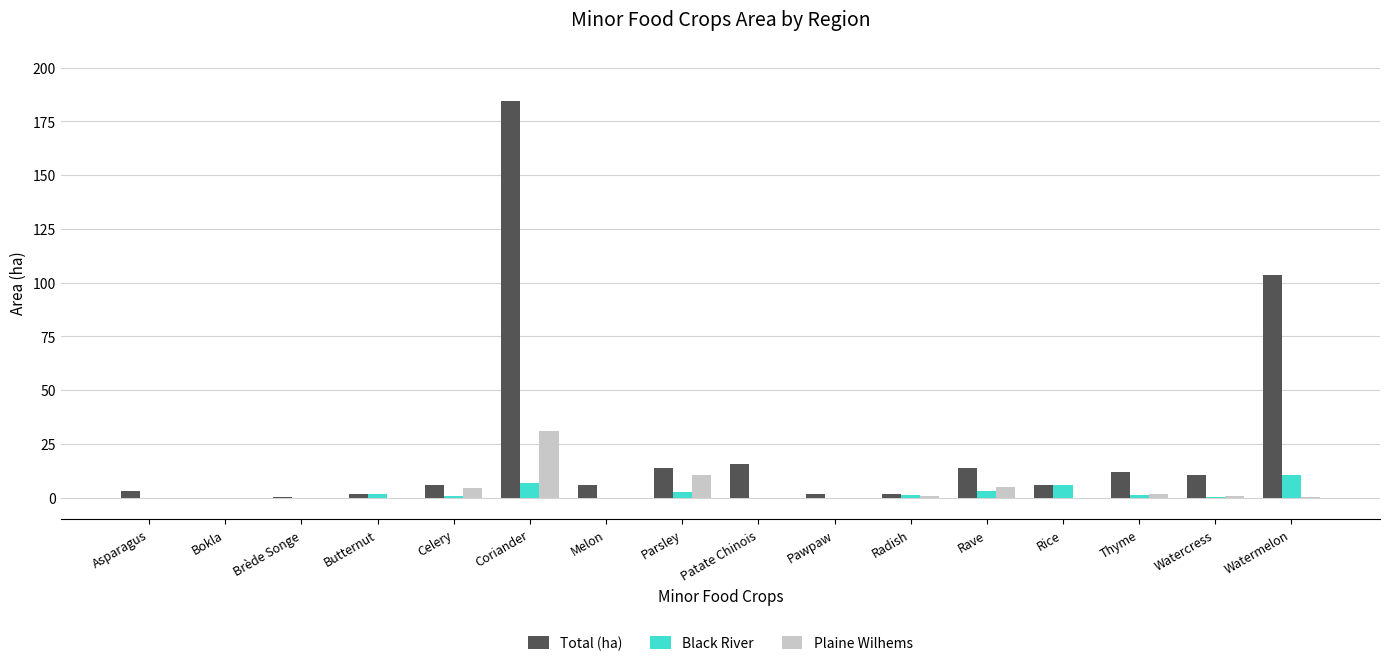

What is the highest value of the Black River series?

10.8